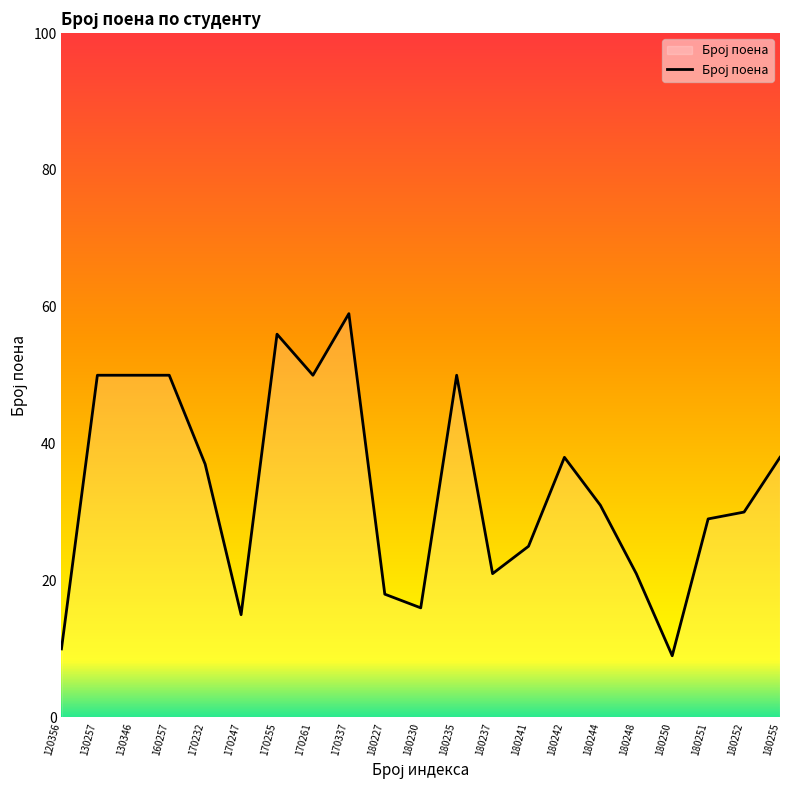

True or false: there are more than 2 points higher than both neighbors.

True